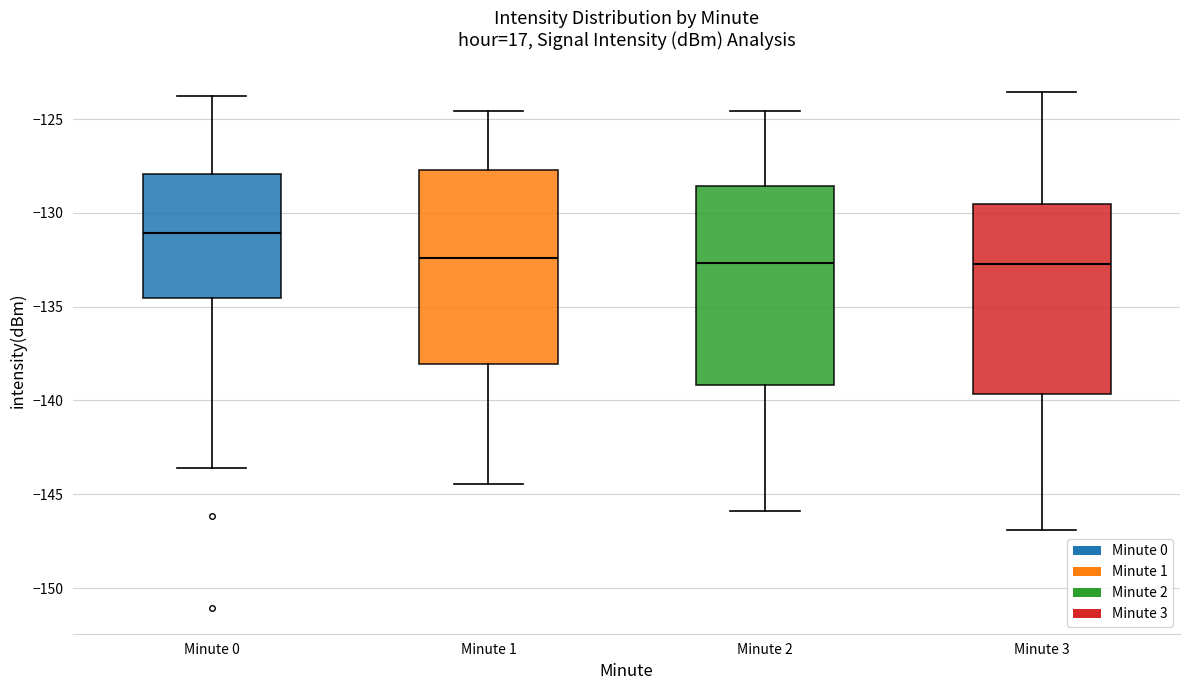

Reading left to right, transcribe this box plot: for each box, give where its median line is, the range the box spans, and where its two whiskers end, as read against the y-axis. The values are not printed on the chart, so give them approximately, as read against the axis.

Minute 0: median -131.0, box -134.5 to -128.0, whiskers -143.5 to -124.0
Minute 1: median -132.5, box -138.0 to -127.5, whiskers -144.5 to -124.5
Minute 2: median -132.5, box -139.0 to -128.5, whiskers -146.0 to -124.5
Minute 3: median -132.5, box -139.5 to -129.5, whiskers -147.0 to -123.5